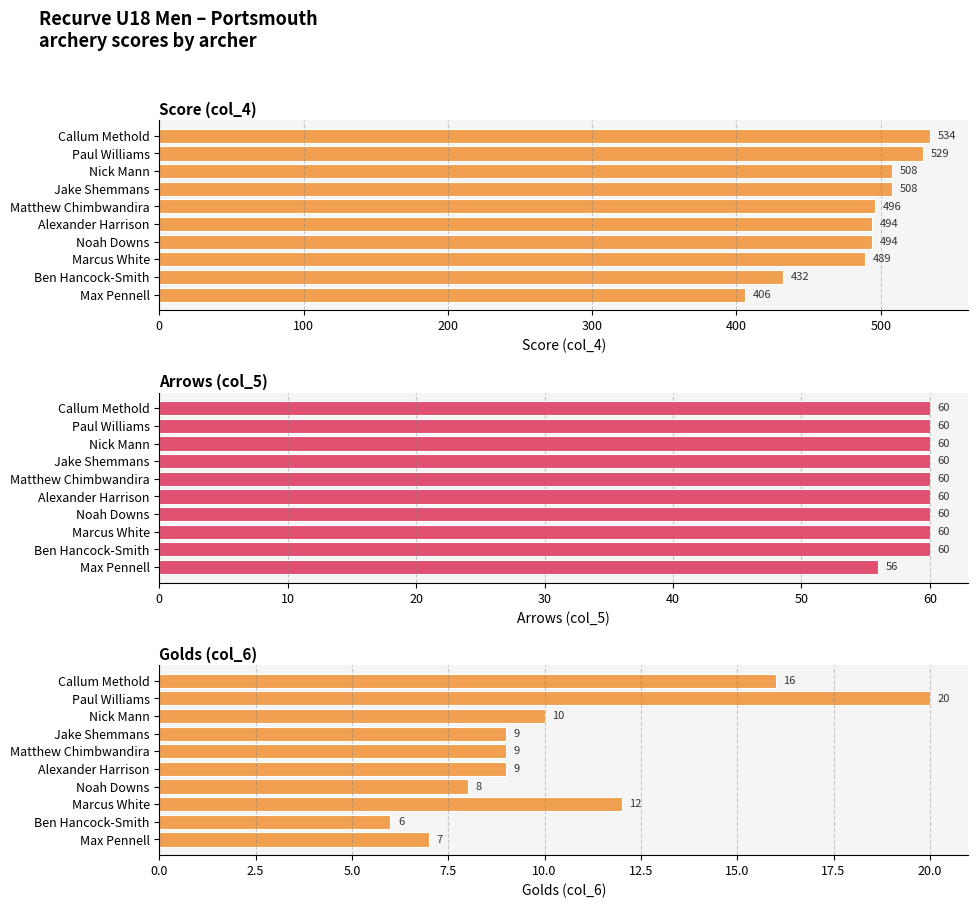

Reading left to right, list all the values displayed in this chart.

Score (col_4): 534	529	508	508	496	494	494	489	432	406
Arrows (col_5): 60	60	60	60	60	60	60	60	60	56
Golds (col_6): 16	20	10	9	9	9	8	12	6	7